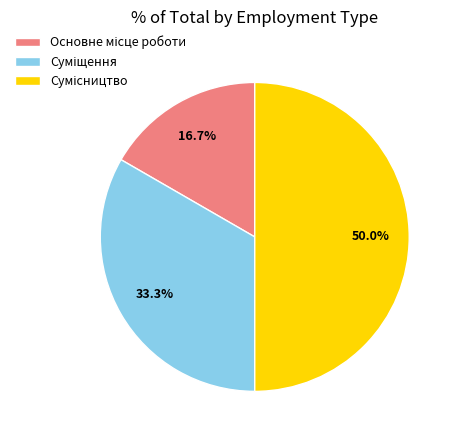

Count the number of slices in the pie.

3